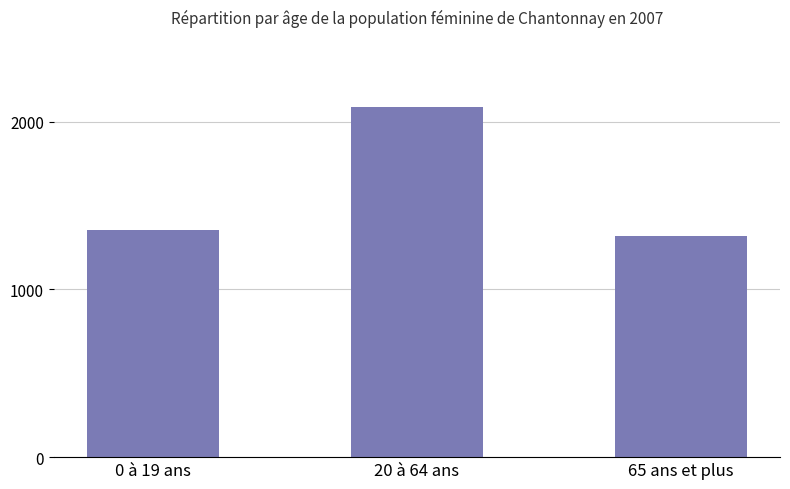

Rank the categories by value from lowest to highest.

65 ans et plus, 0 à 19 ans, 20 à 64 ans